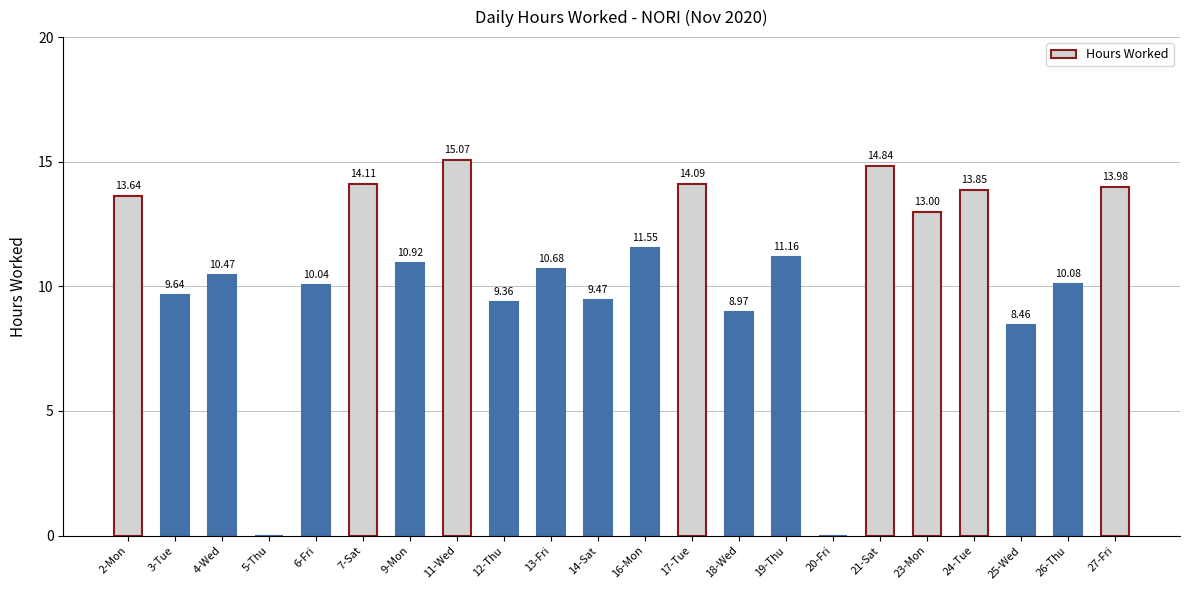

What is the sum of all values?

233.4